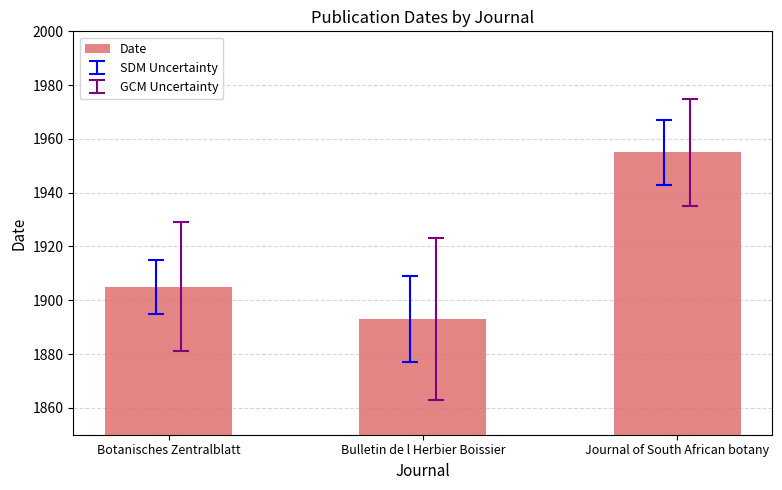

Reading left to right, extract all data points from this chart.

1905	1893	1955